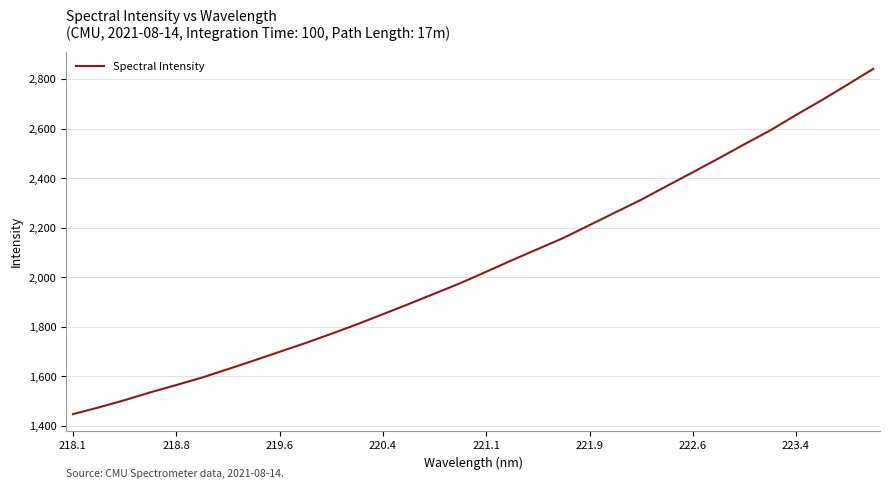

How many lines are shown in the chart?

1